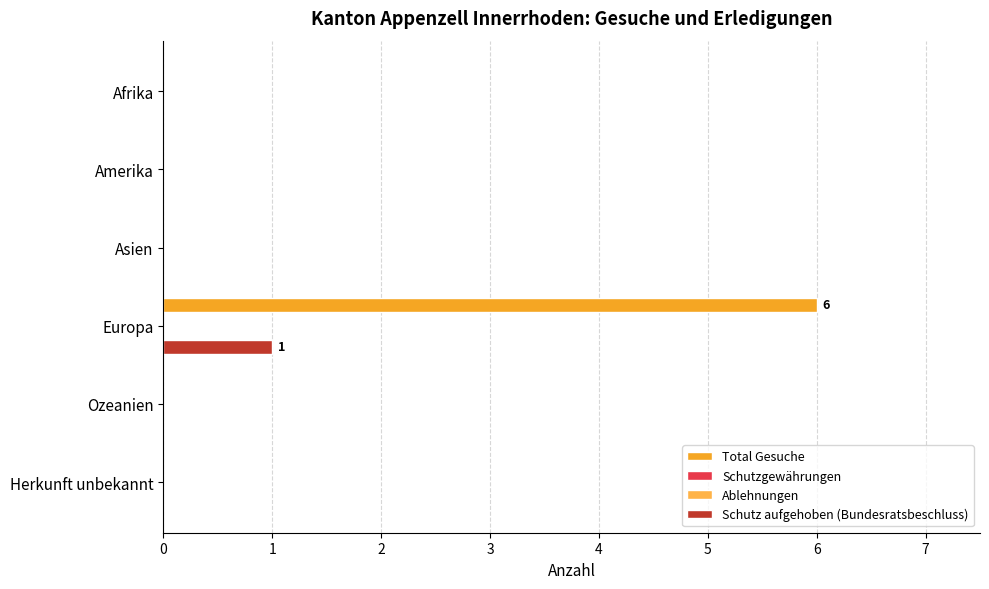

What is the difference between the maximum and second lowest values in the Schutz aufgehoben (Bundesratsbeschluss) series?

1.0